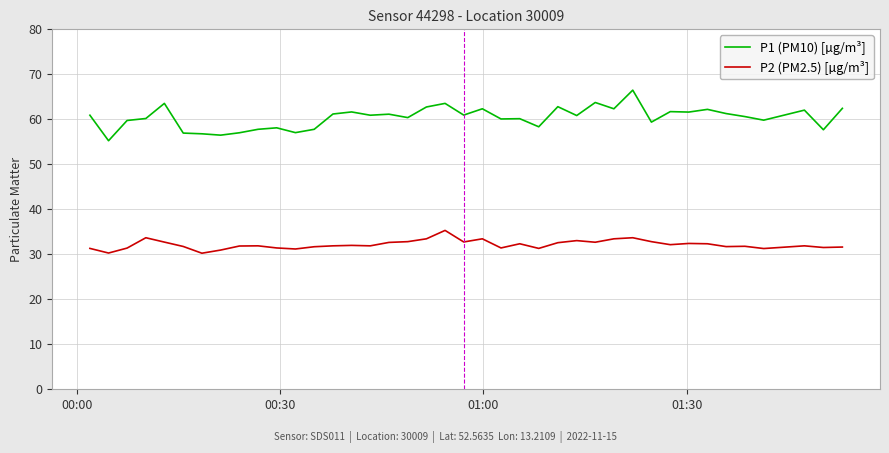

True or false: P2 (PM2.5) [µg/m³] has more than 1 interior local peaks.

True